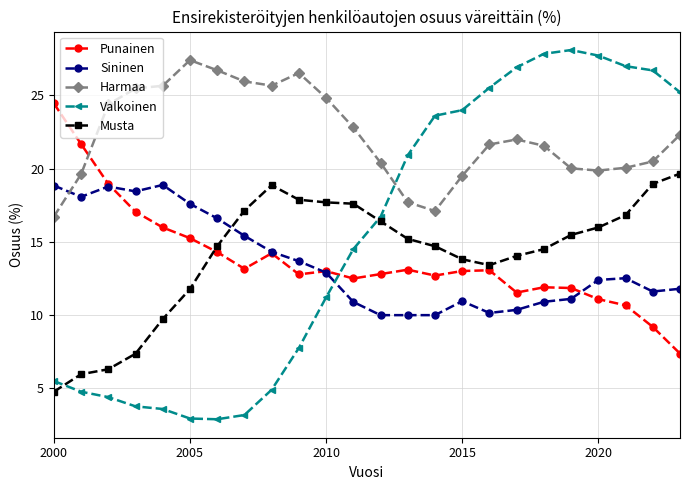

Which series has the largest total across all categories?

Harmaa